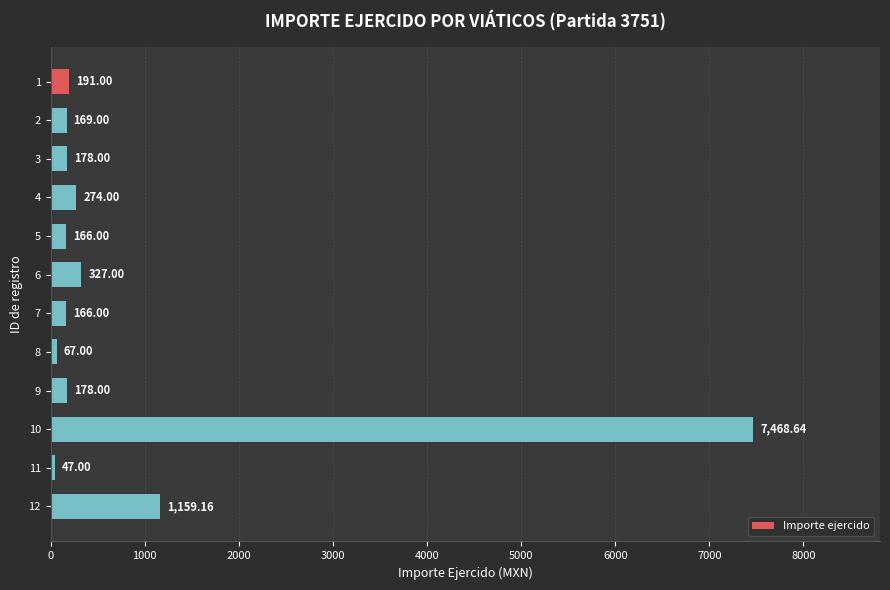

Approximately how many times larger is the value at 11 compared to 3?

0.3